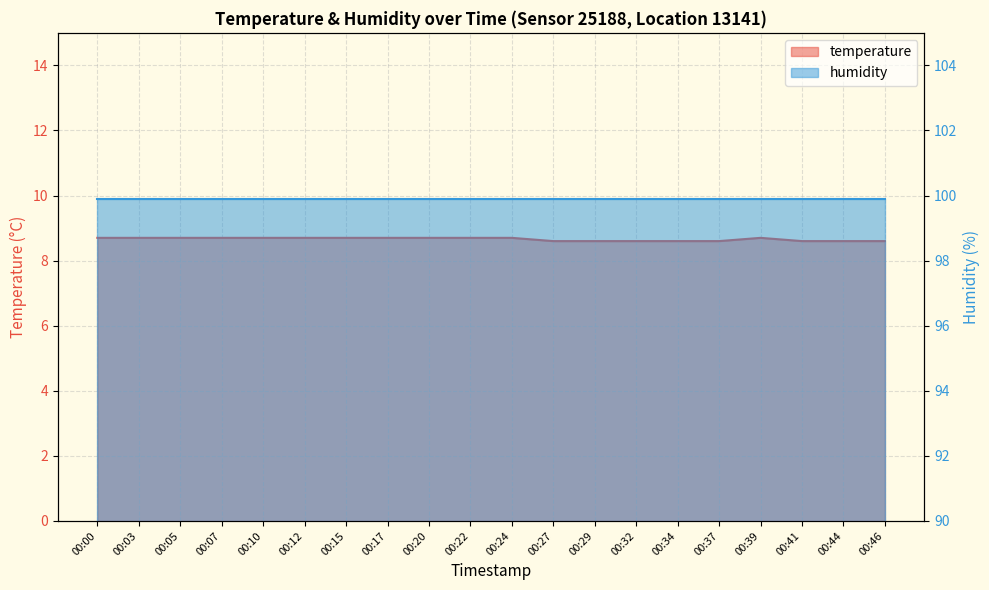

Reading left to right, transcribe all the data shown in this chart.

8.7	8.7	8.7	8.7	8.7	8.7	8.7	8.7	8.7	8.7	8.7	8.6	8.6	8.6	8.6	8.6	8.7	8.6	8.6	8.6